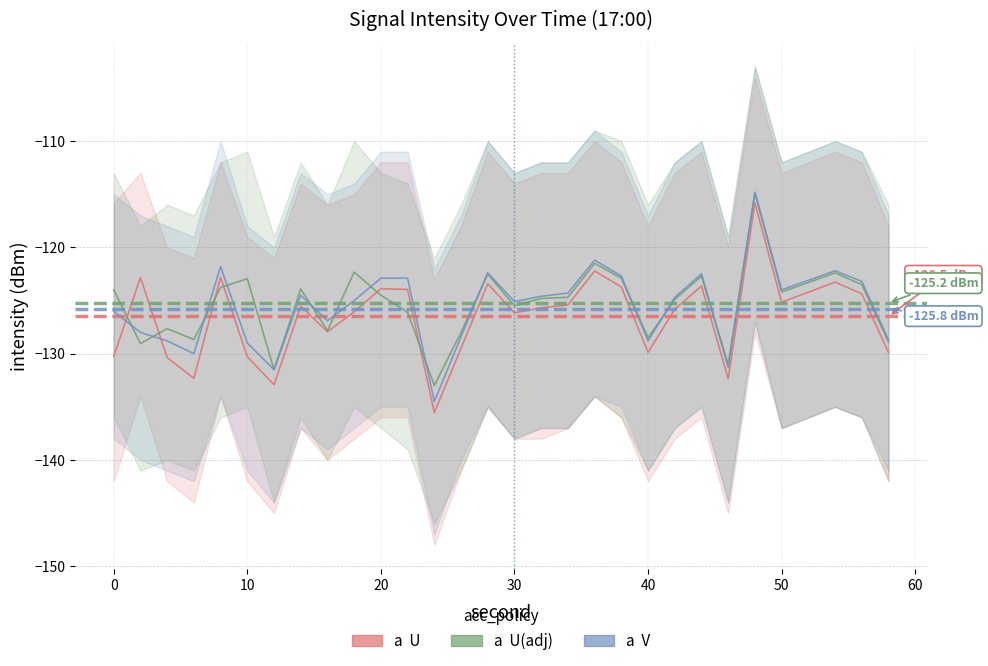

What is the highest value of the U(adj) series?

-114.9